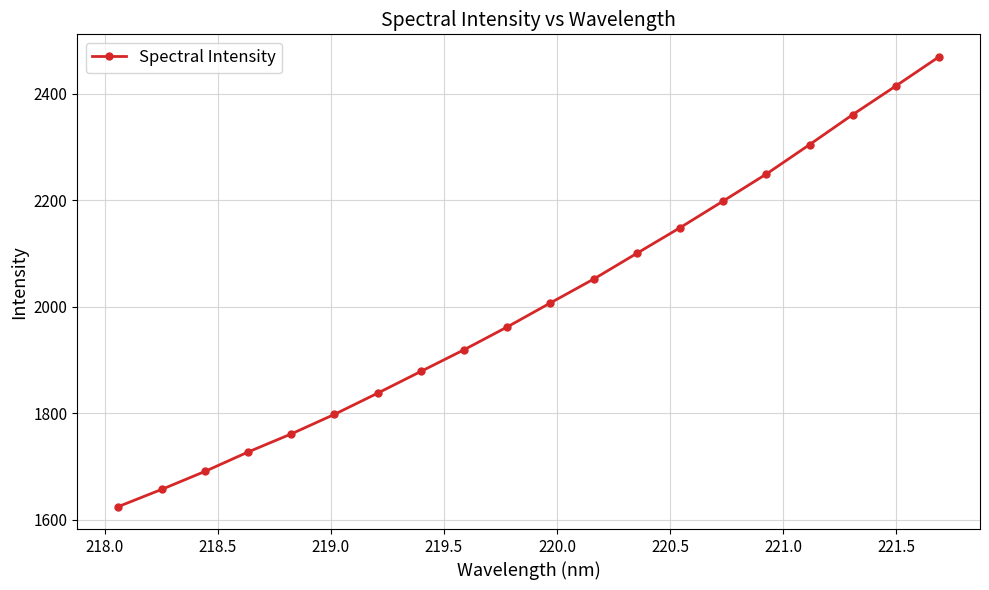

What is the smallest value displayed?

1625.1